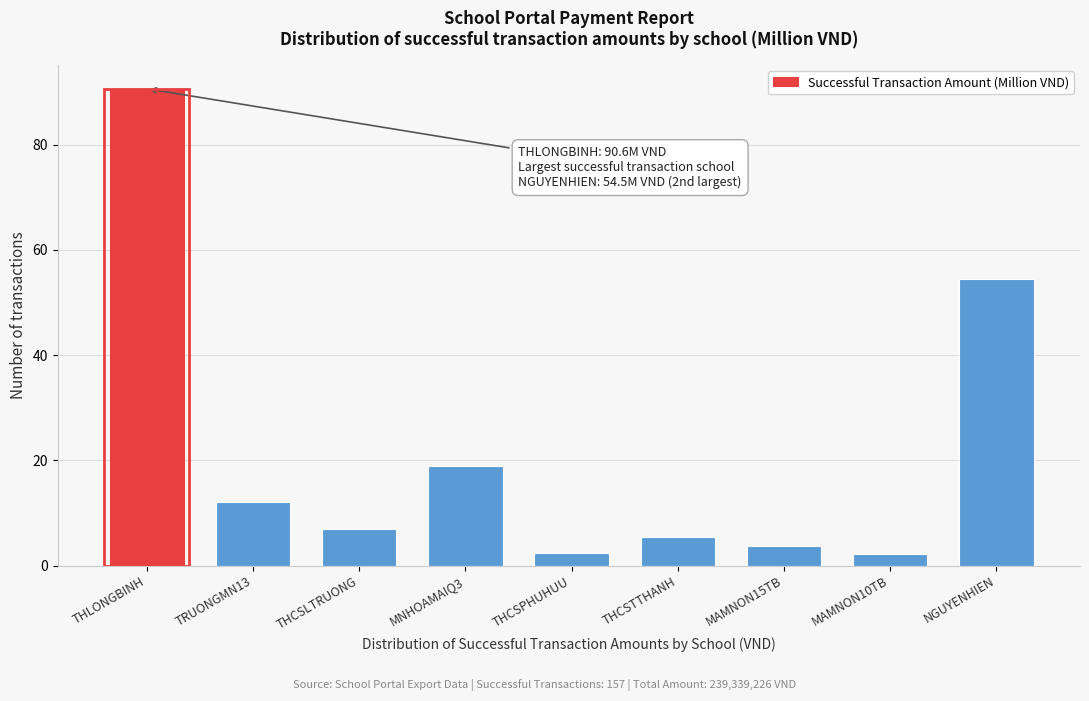

What is the approximate value at THLONGBINH?

90.6